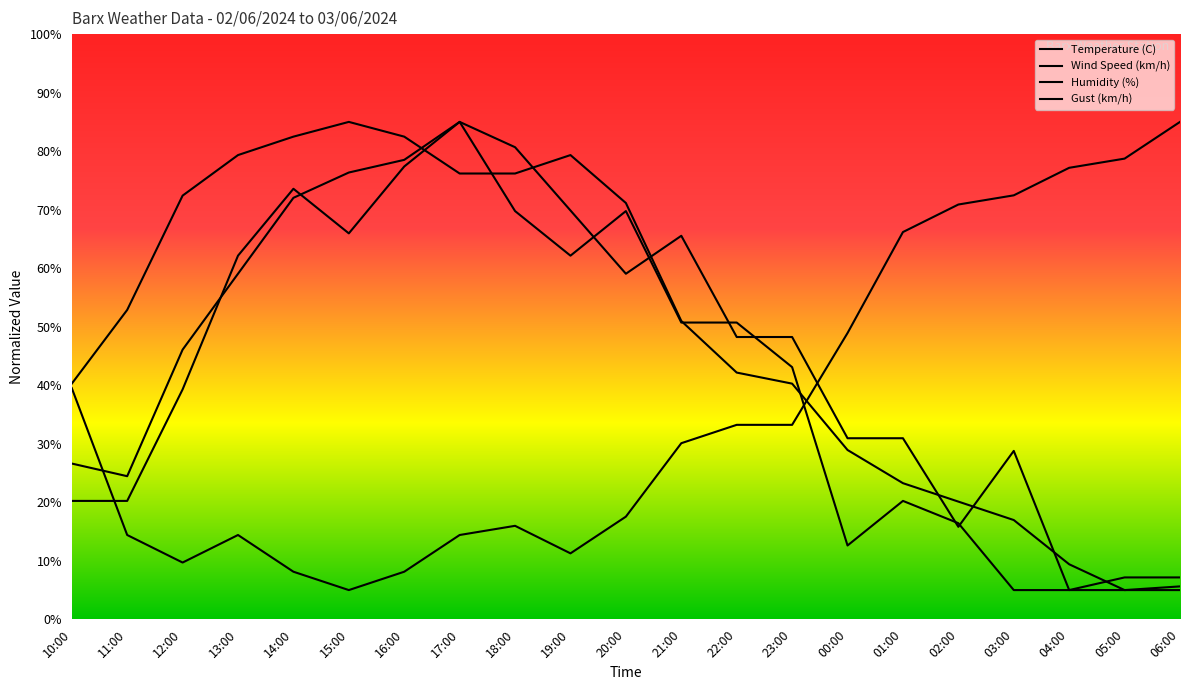

What is the total value across all series at 02:00?

123.2